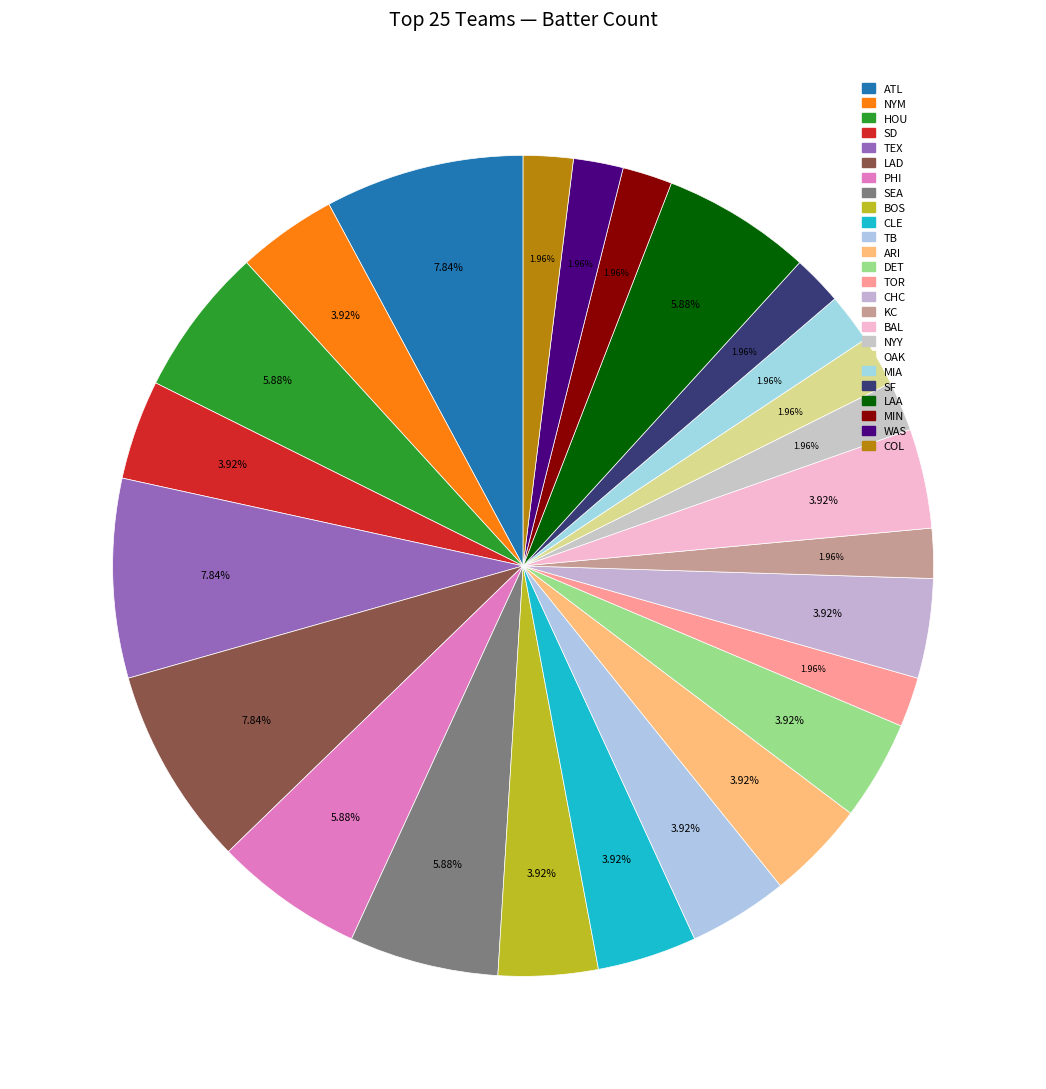

Does any single category account for the majority?

No